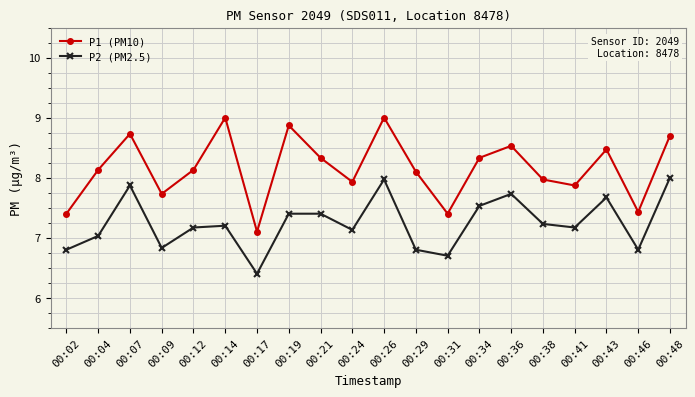

Which series has the largest total across all categories?

P1 (PM10)